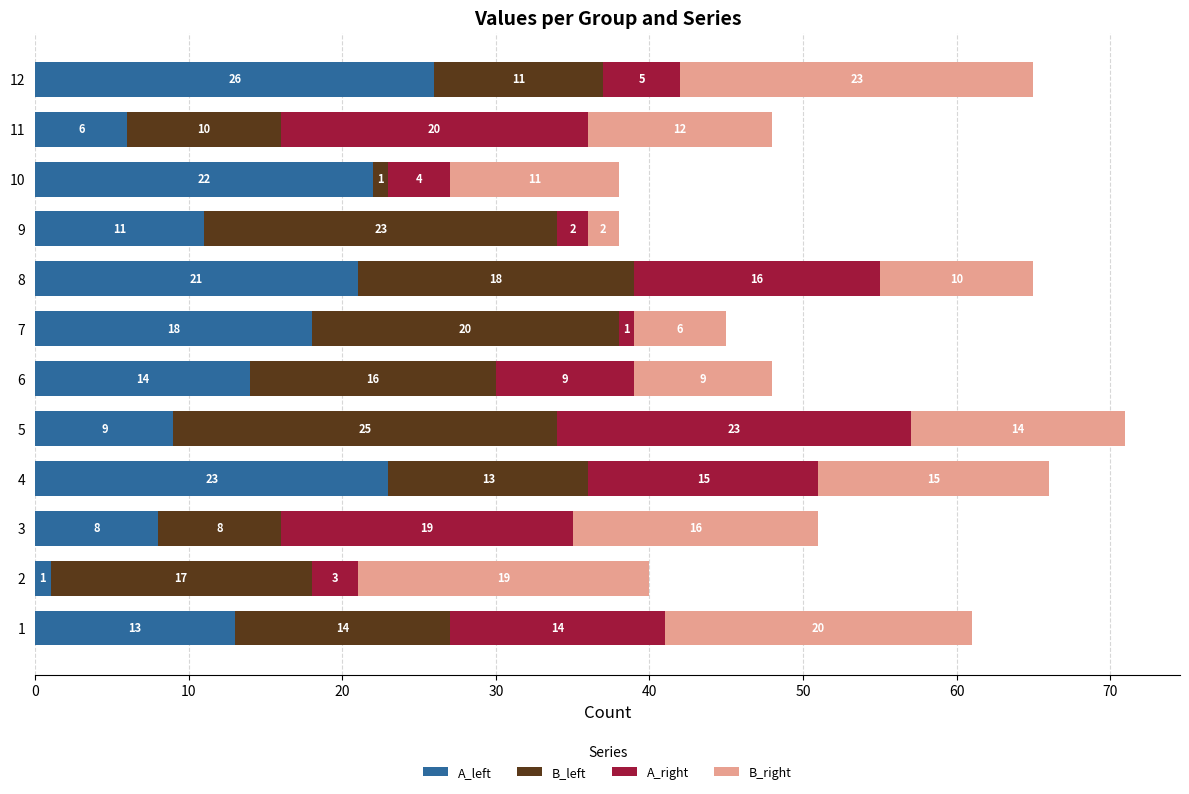

What is the sum of all A_left values?

172